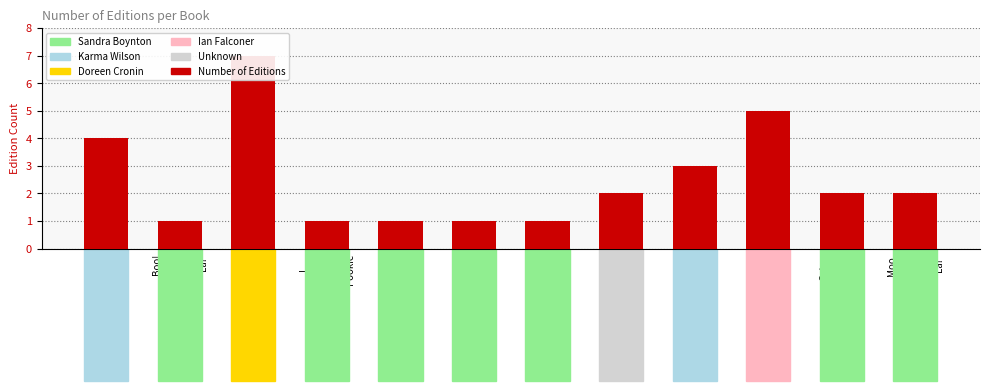

What position from the left is Spooky
Pookie?

7